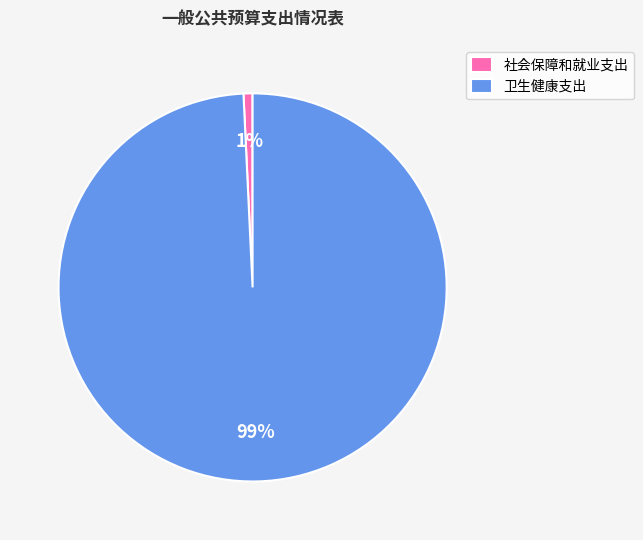

How many segments does this pie chart have?

2